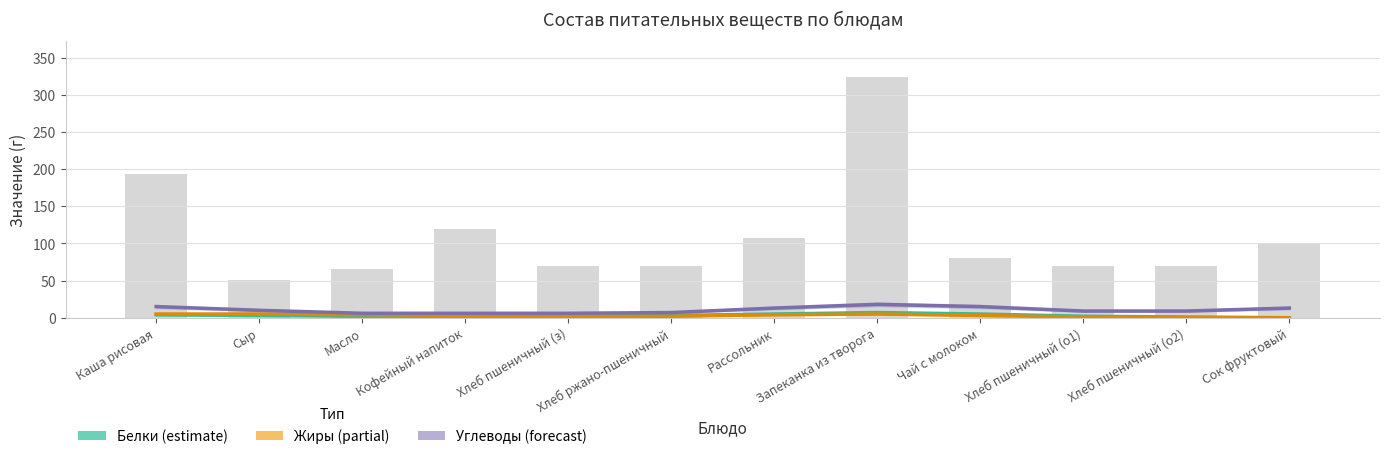

What value does the Белки (estimate) series have at Рассольник?

5